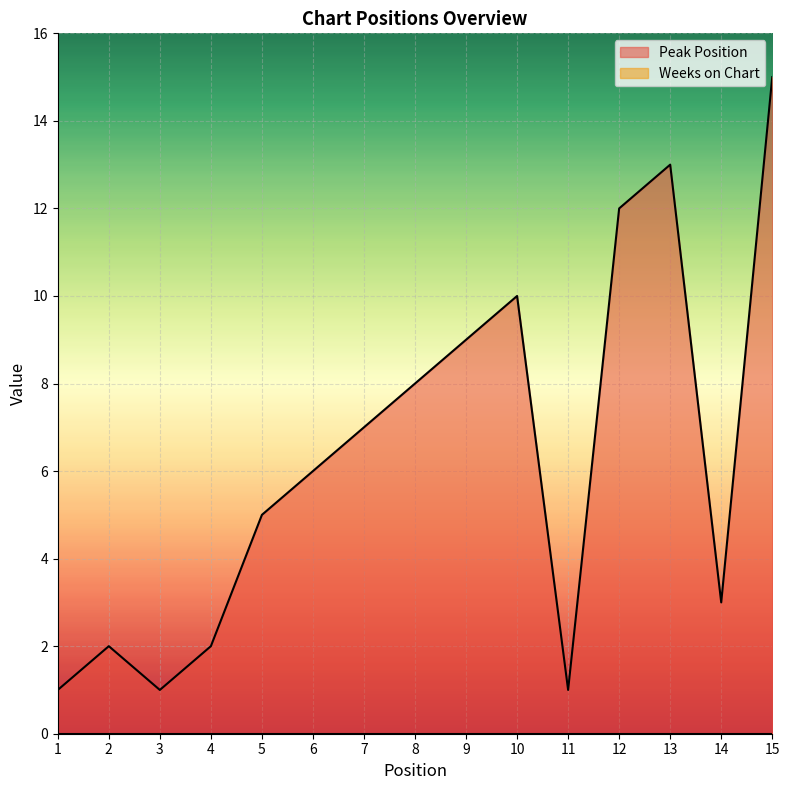

List the labels in order of value, largest first.

15, 13, 12, 10, 9, 8, 7, 6, 5, 14, 2, 4, 1, 3, 11